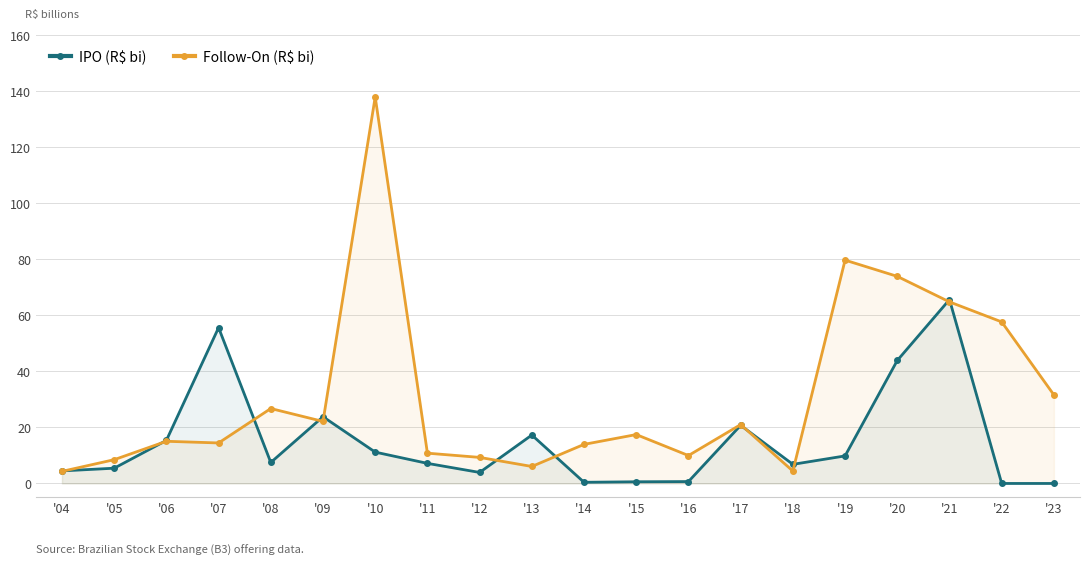

What is the value of the IPO (R$ bi) point at the 16th from the left?

9.8